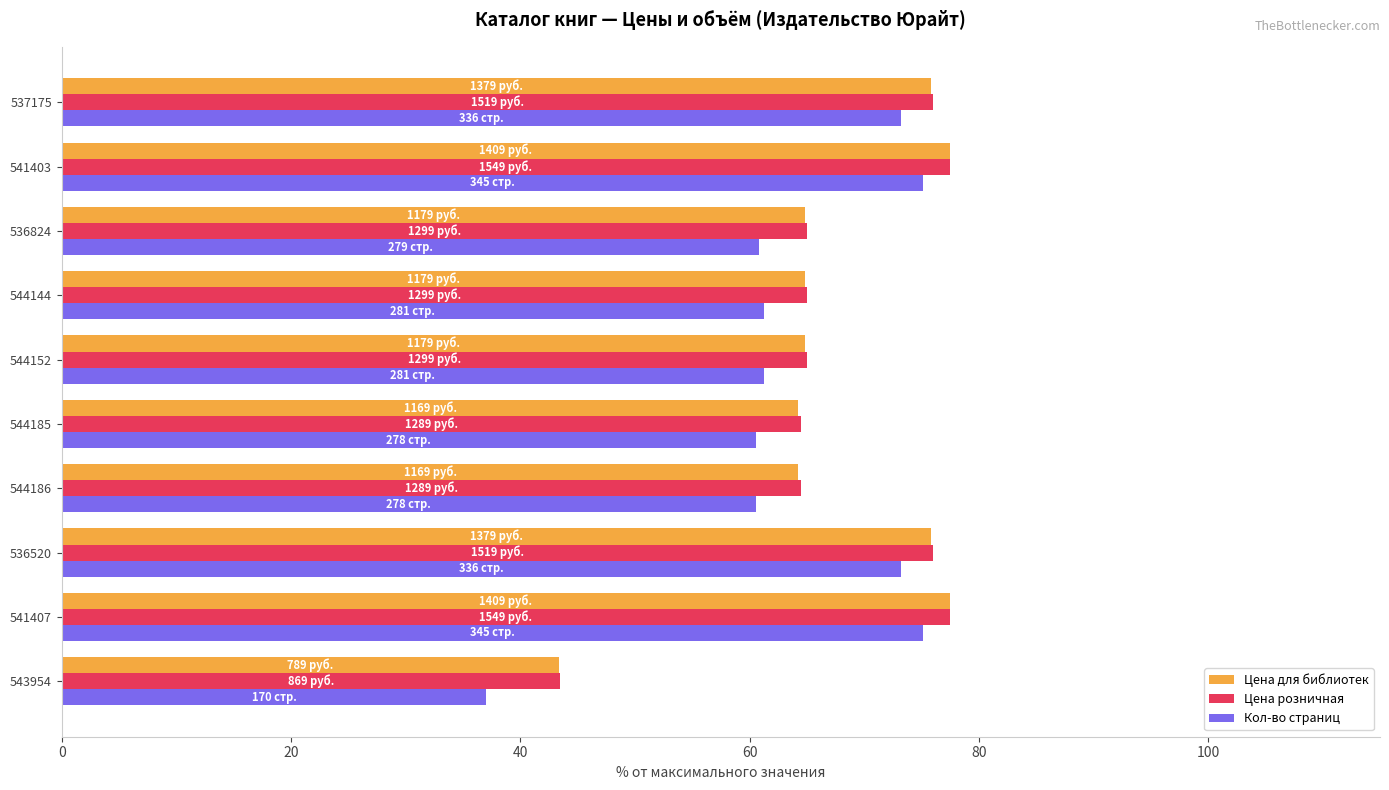

What is the spread (max minus min) of values at 541407?

2.3